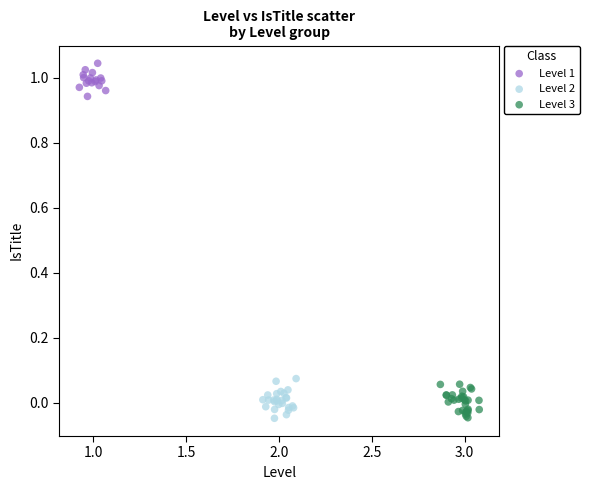

Which series contains the highest Y value?

Level 1